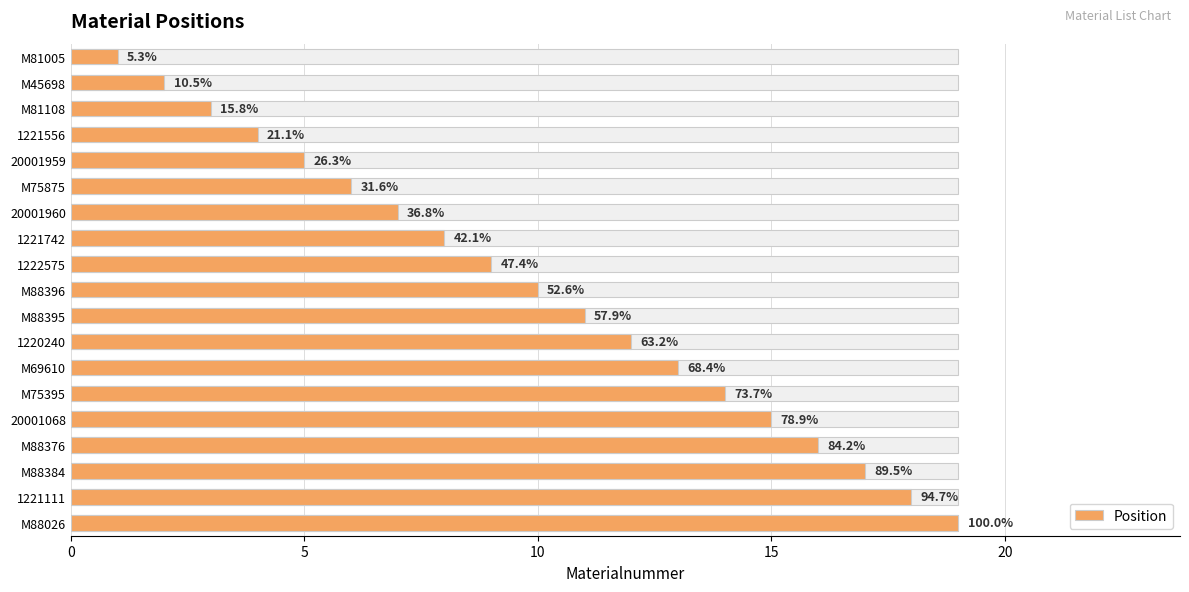

Reading left to right, extract all data points from this chart.

1	2	3	4	5	6	7	8	9	10	11	12	13	14	15	16	17	18	19